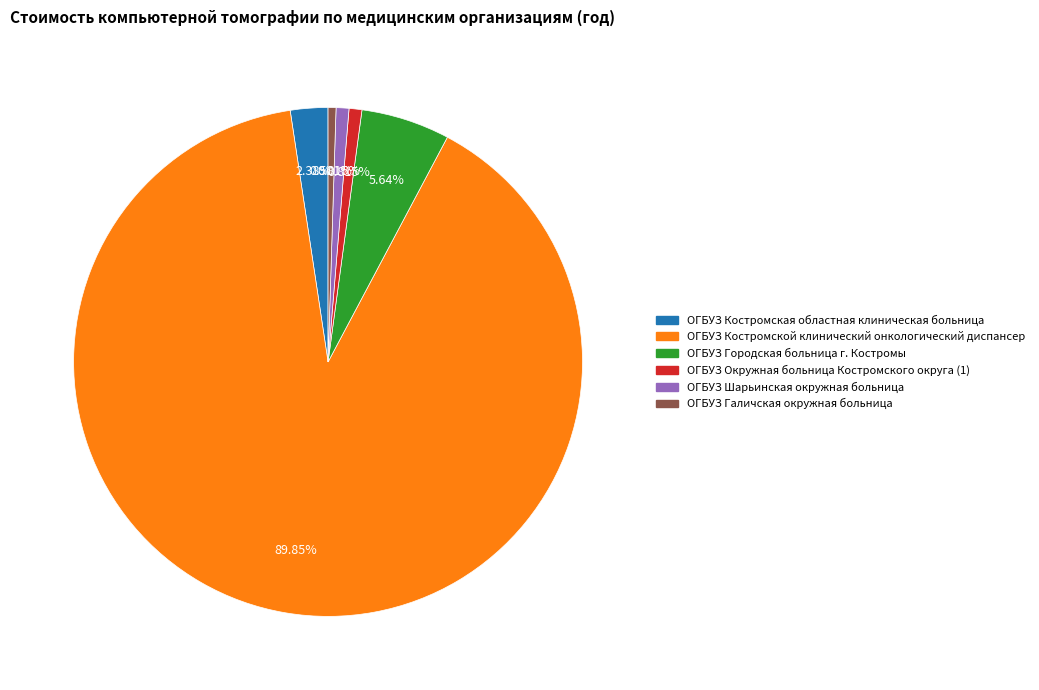

To the nearest percent, what is the combined percentage of ОГБУЗ Городская больница г. Костромы and ОГБУЗ Костромской клинический онкологический диспансер?

95%